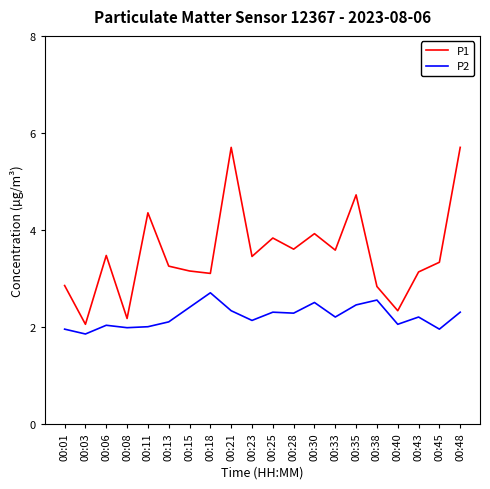

What is the maximum value for P2?

2.7